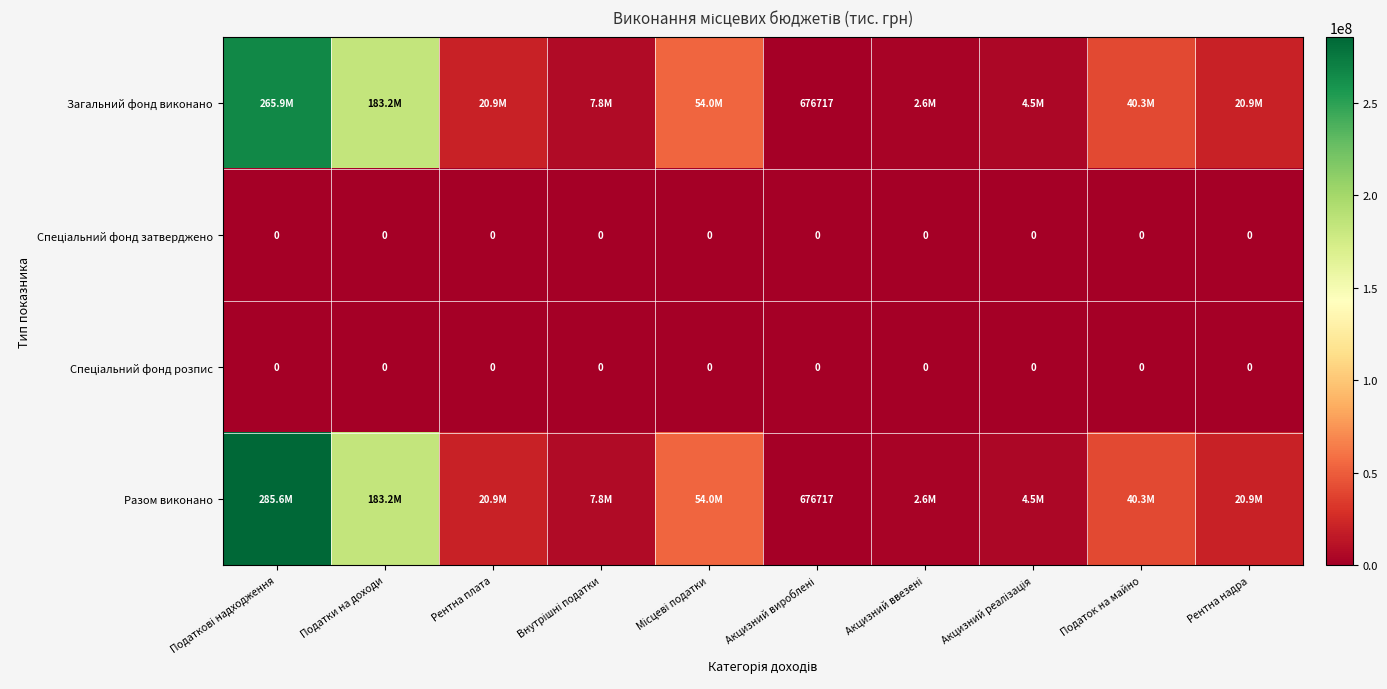

Between Рентна плата and Податки на доходи, which is larger?

Податки на доходи